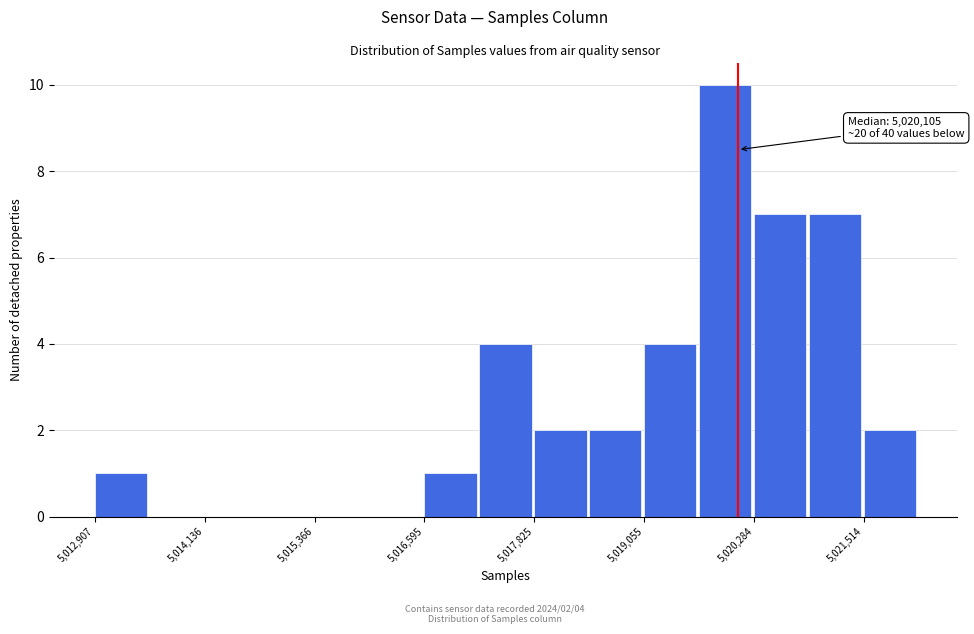

Read against the x-axis, roughly where is the centre of the tallest bar?

5020000